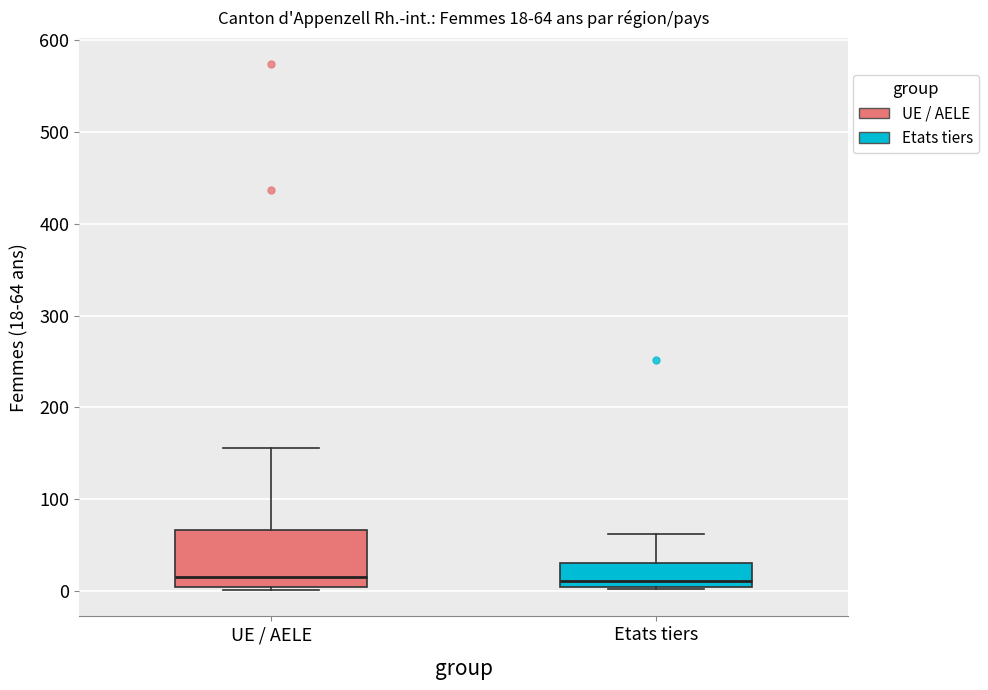

Comparing the boxes themselves (not the whiskers), which one is the tallest?

UE / AELE